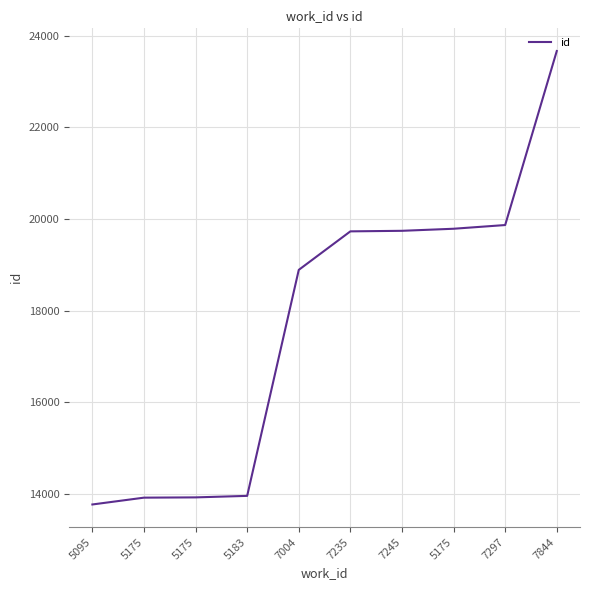

True or false: the data shows 33110 at 7297.

False